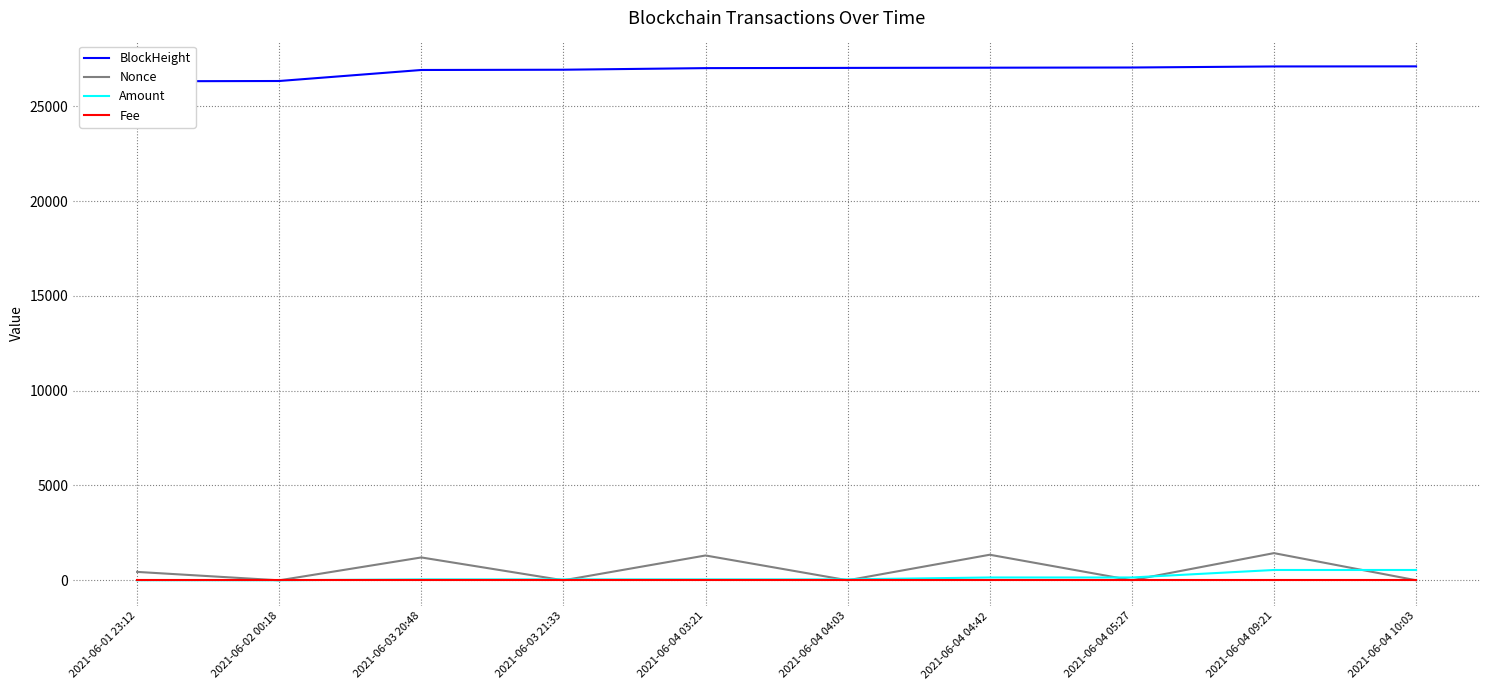

At 2021-06-04 04:03, list the series in order from largest to smallest.

BlockHeight, Amount, Nonce, Fee